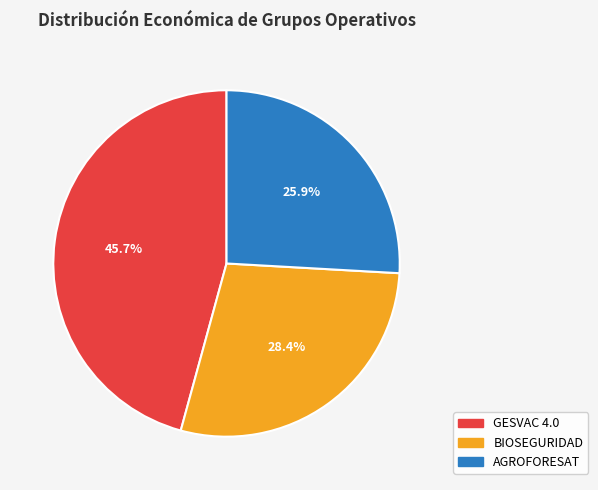

What portion of the pie excludes BIOSEGURIDAD?

71.6%